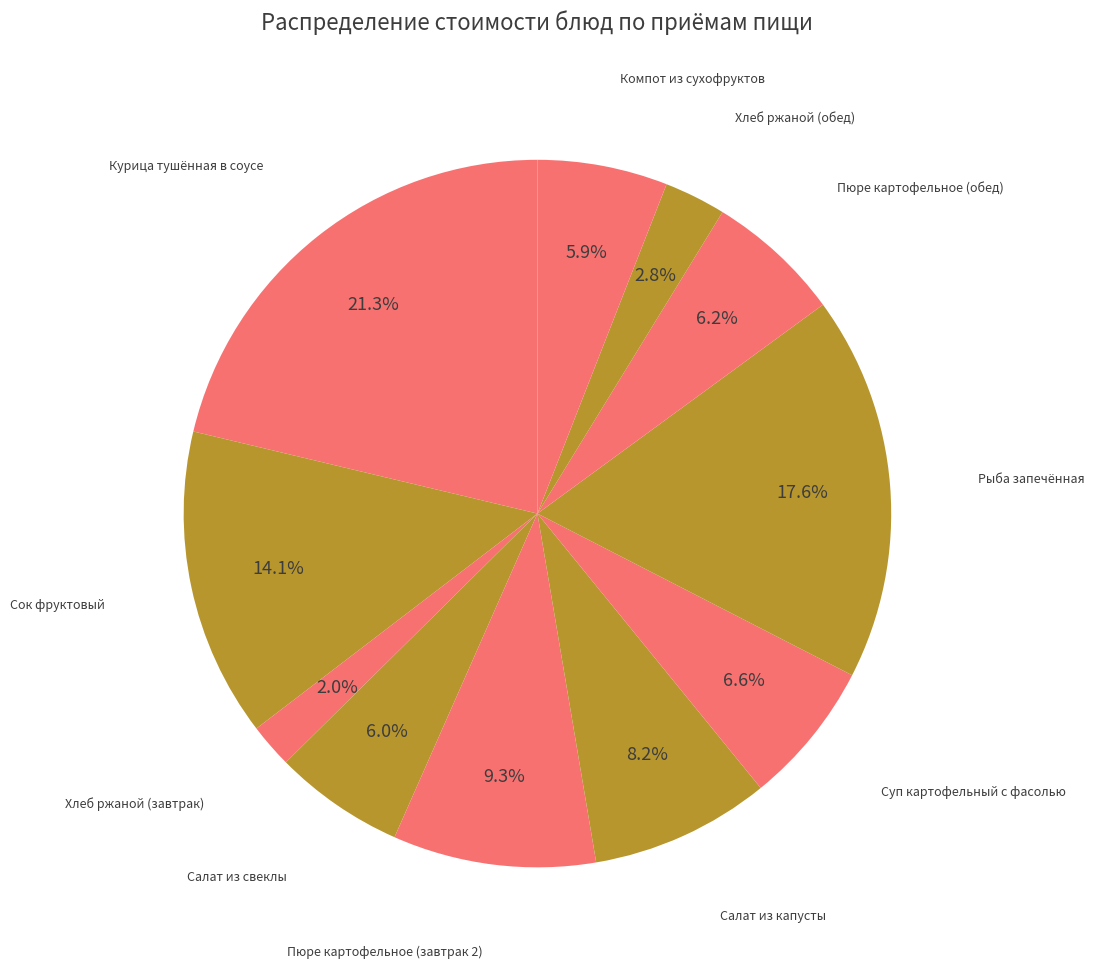

How many slices are in this pie chart?

11